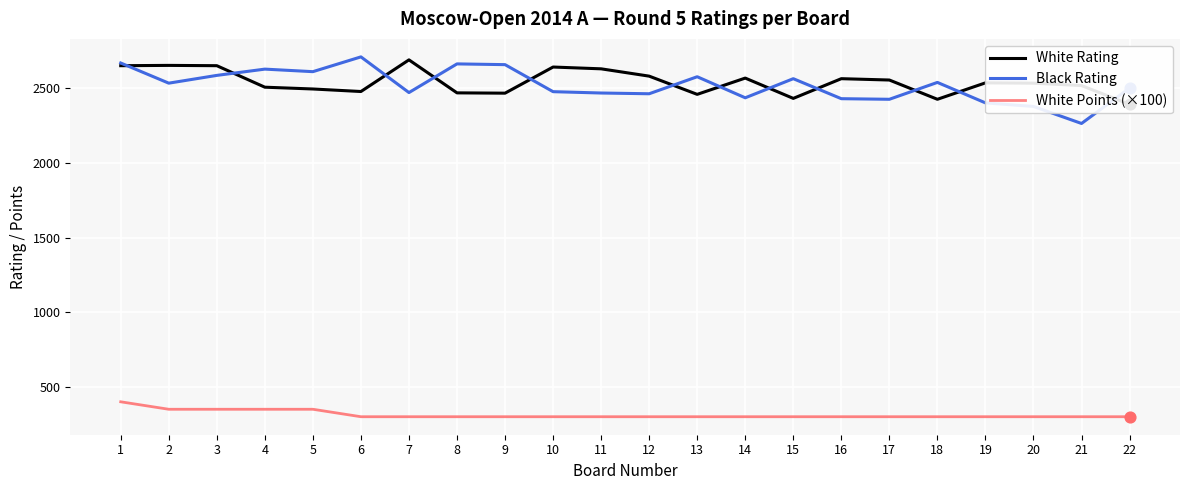

Which series has the largest Y range (max minus min)?

Black Rating